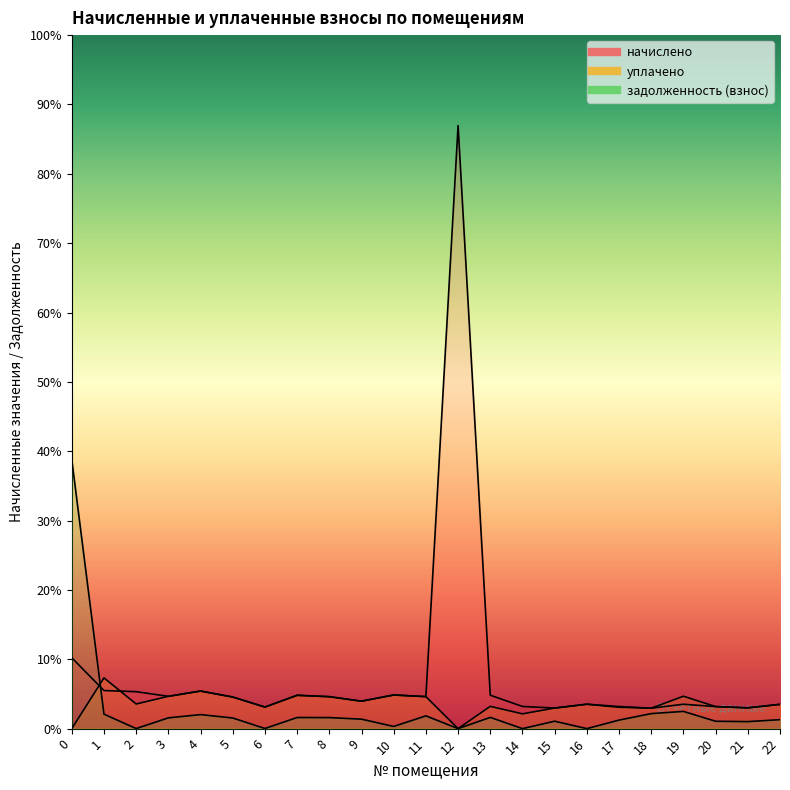

Between 0 and 16, which series saw the biggest shift?

задолженность (взнос)